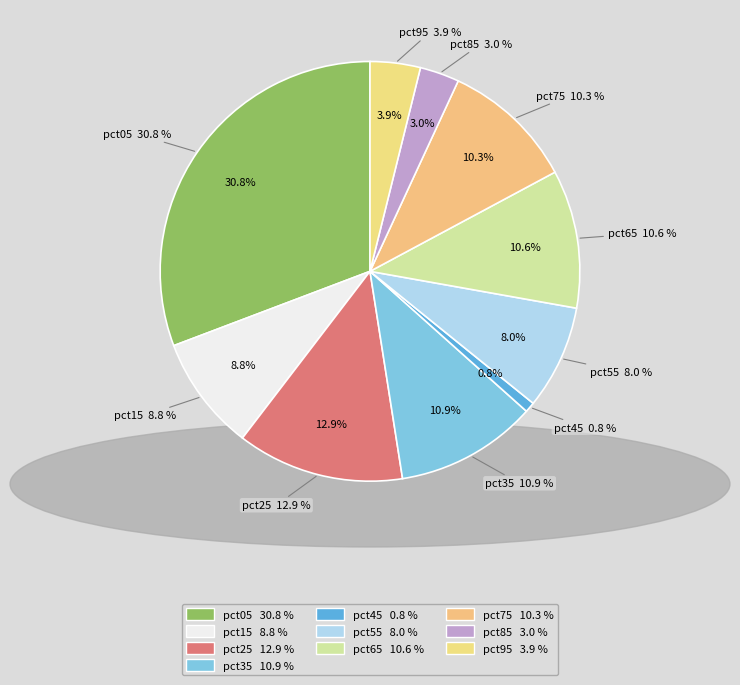

What is the largest slice in the pie chart?

pct05